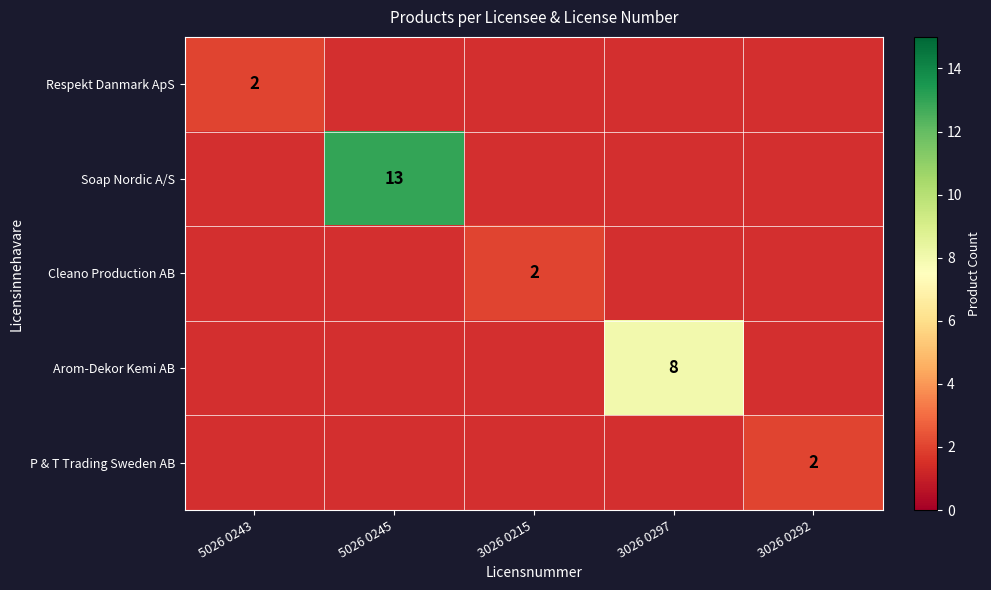

At how many categories does at least one series exceed 9?

1